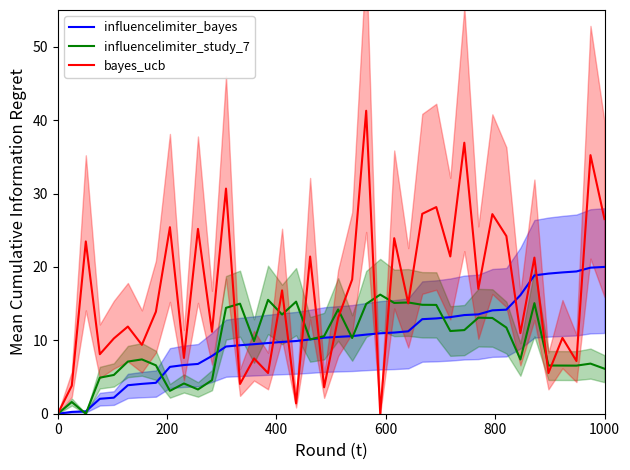

What is the sum of all bayes_ucb values?

651.9